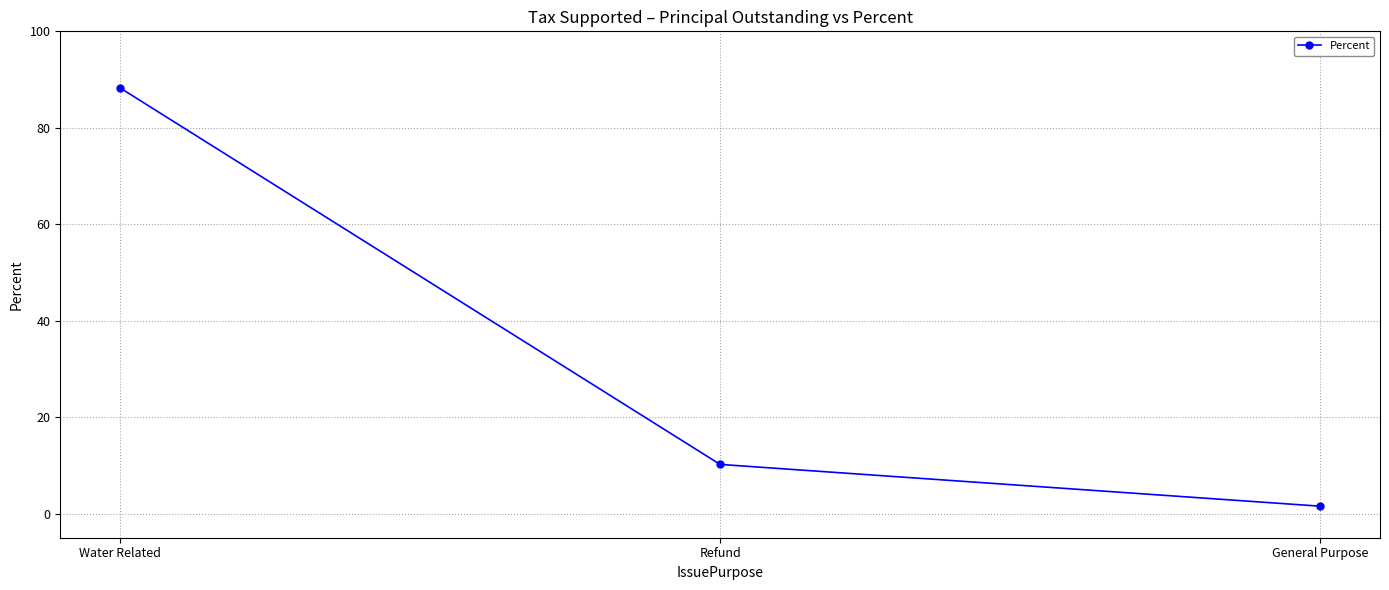

What is the approximate value at General Purpose?

1.5